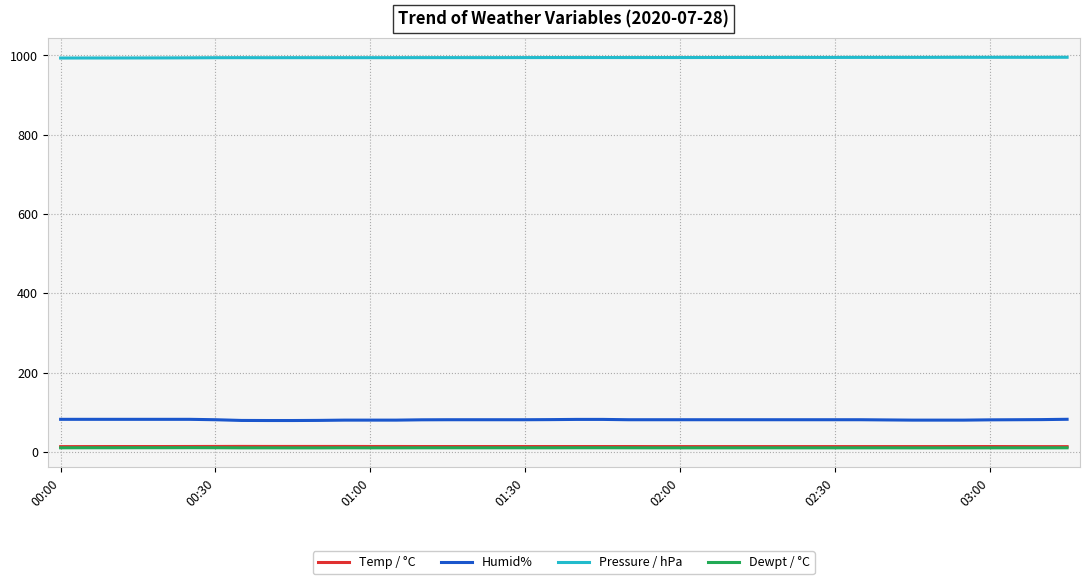

What is the maximum value shown in the chart?

995.1